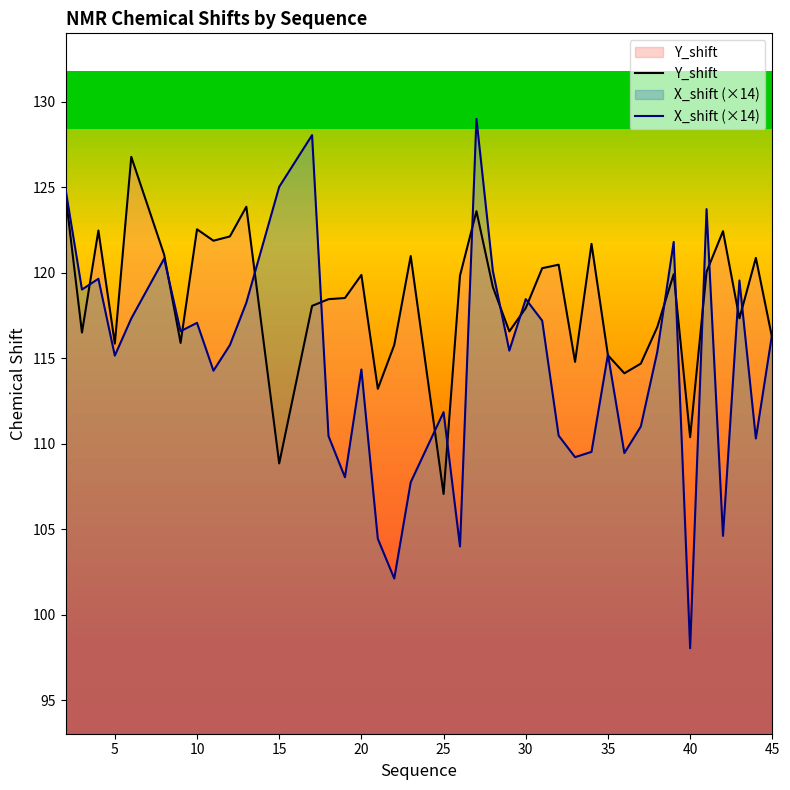

Is it true that Y_shift equals 199.5 at 15?

False